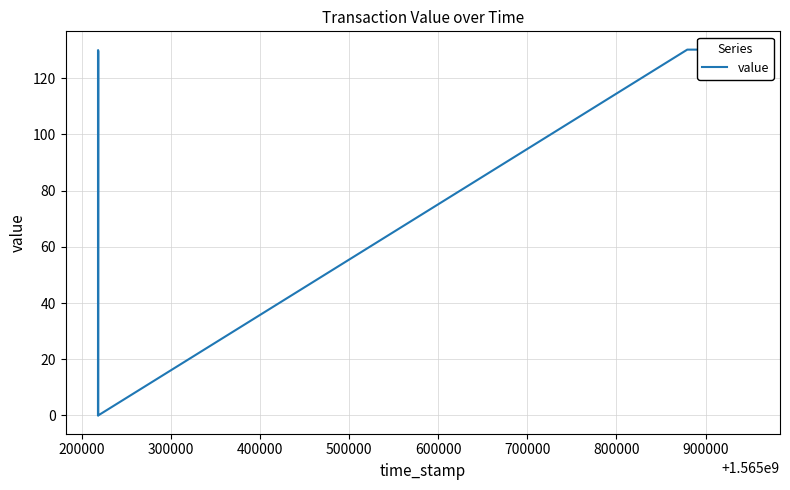

Which has a higher value, 200000 or 300000?

200000